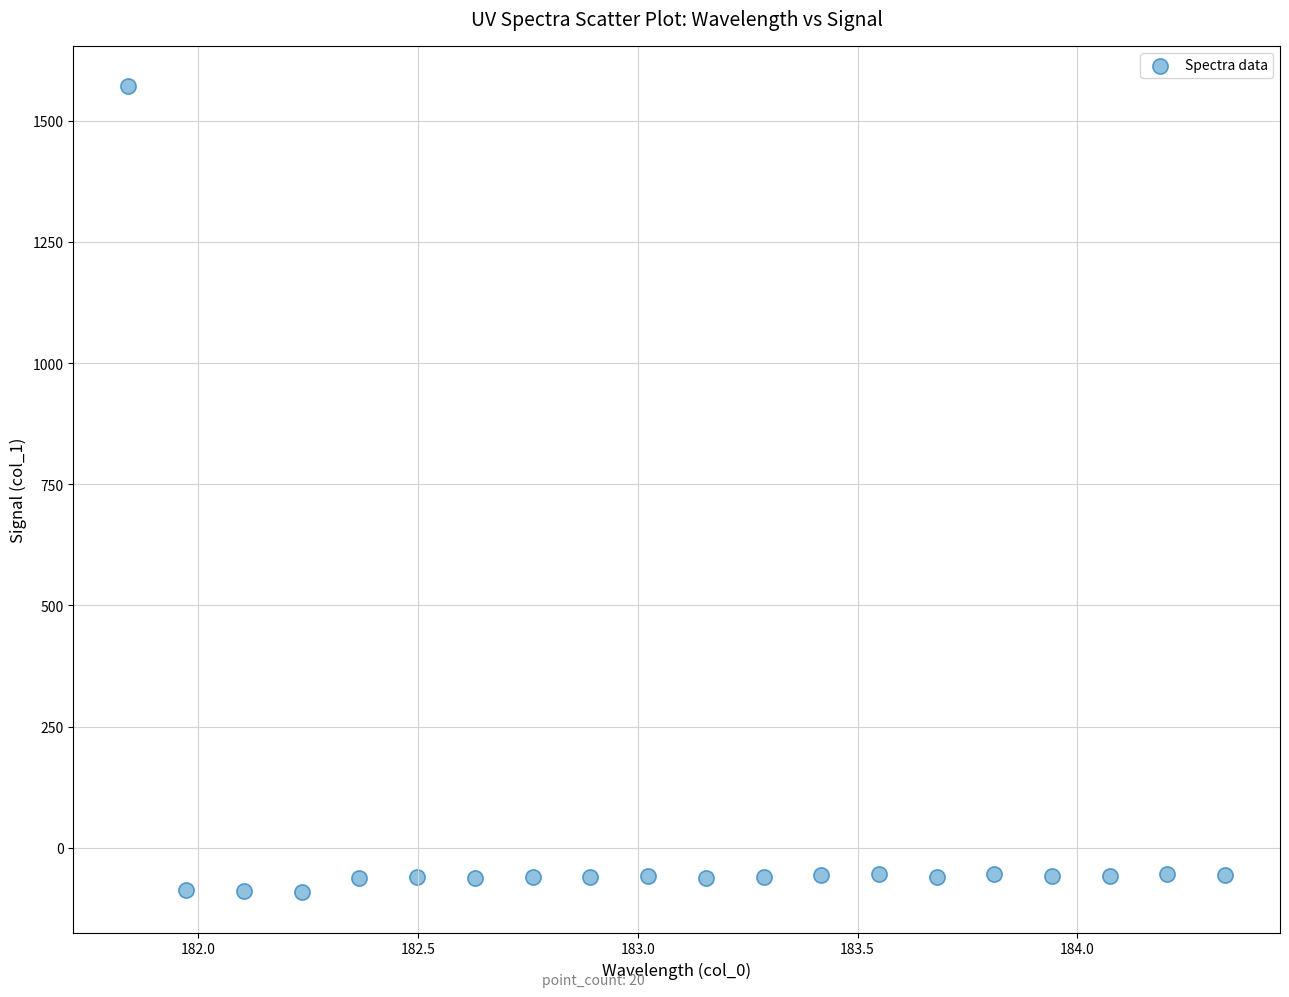

What is the range of X values (max minus min)?

2.5